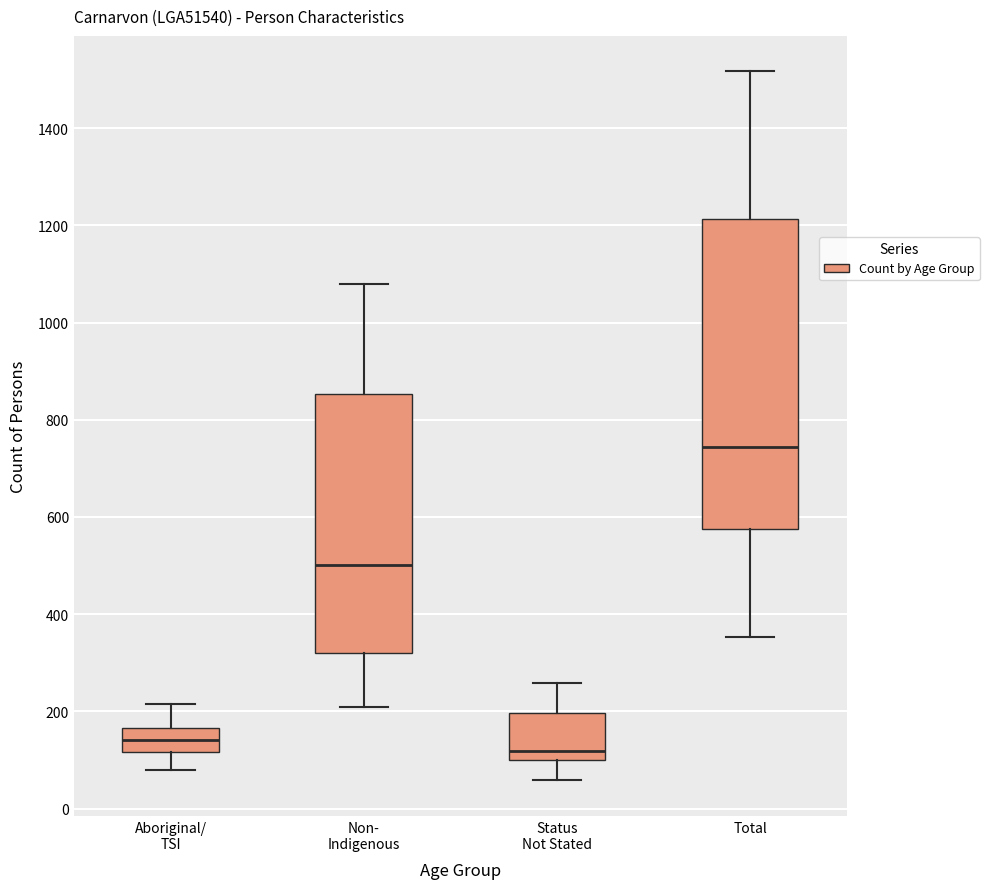

Reading left to right, transcribe this box plot: for each box, give where its median line is, the range the box spans, and where its two whiskers end, as read against the y-axis. The values are not printed on the chart, so give them approximately, as read against the axis.

Aboriginal/ TSI: median 140, box 120 to 160, whiskers 80 to 220
Non- Indigenous: median 500, box 320 to 860, whiskers 200 to 1080
Status Not Stated: median 120, box 100 to 200, whiskers 60 to 260
Total: median 740, box 580 to 1220, whiskers 360 to 1520